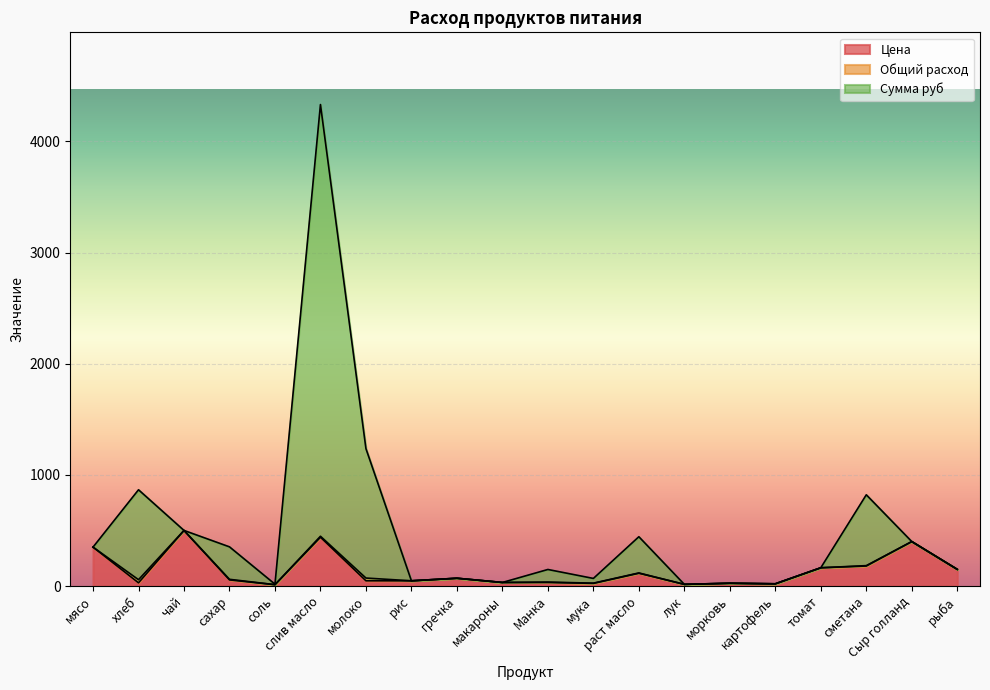

Reading left to right, extract all data points from this chart.

Цена: 350.0	28.6	500.0	55.0	12.0	438.9	47.0	47.0	70.0	32.0	32.0	24.0	115.0	15.0	25.0	20.0	164.3	180.0	400.0	150.0
Сумма руб: 350.0	866.0	500.0	352.4	16.6	4331.9	1236.4	47.0	70.0	32.0	148.8	68.2	443.5	15.0	25.0	20.0	164.3	820.7	400.0	150.0